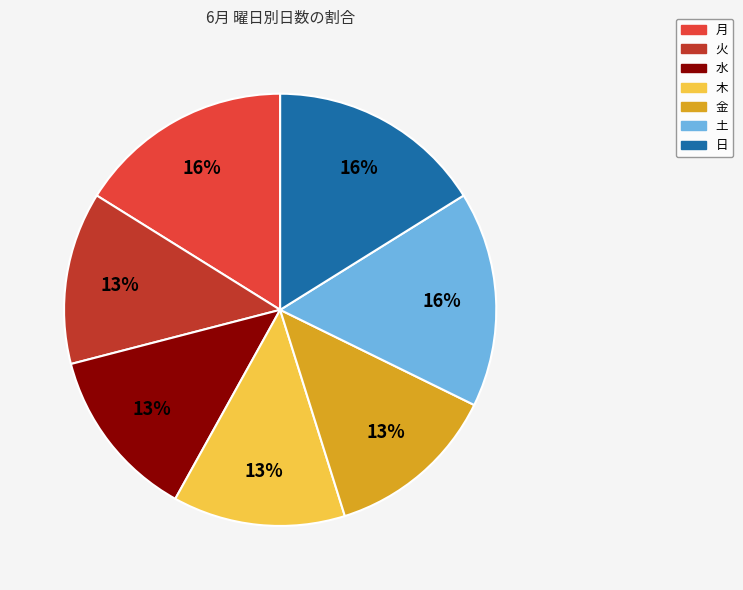

Combined, do 日 and 水 account for over 50%?

No